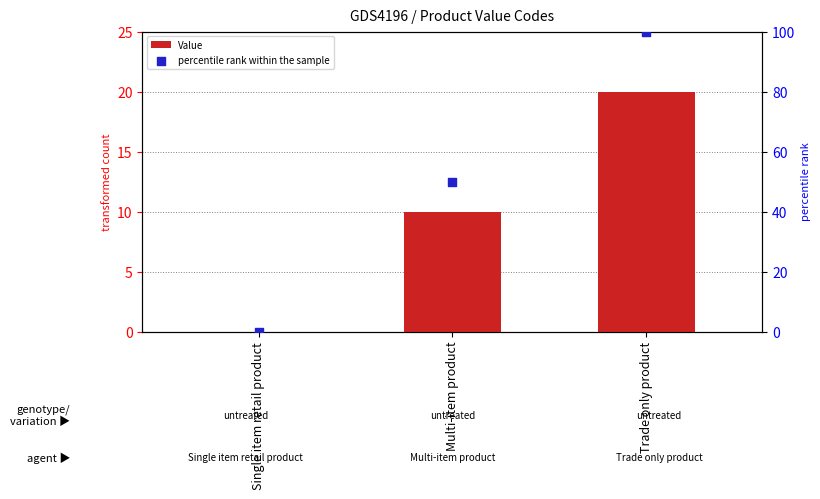

At how many categories does at least one series exceed 17?

2